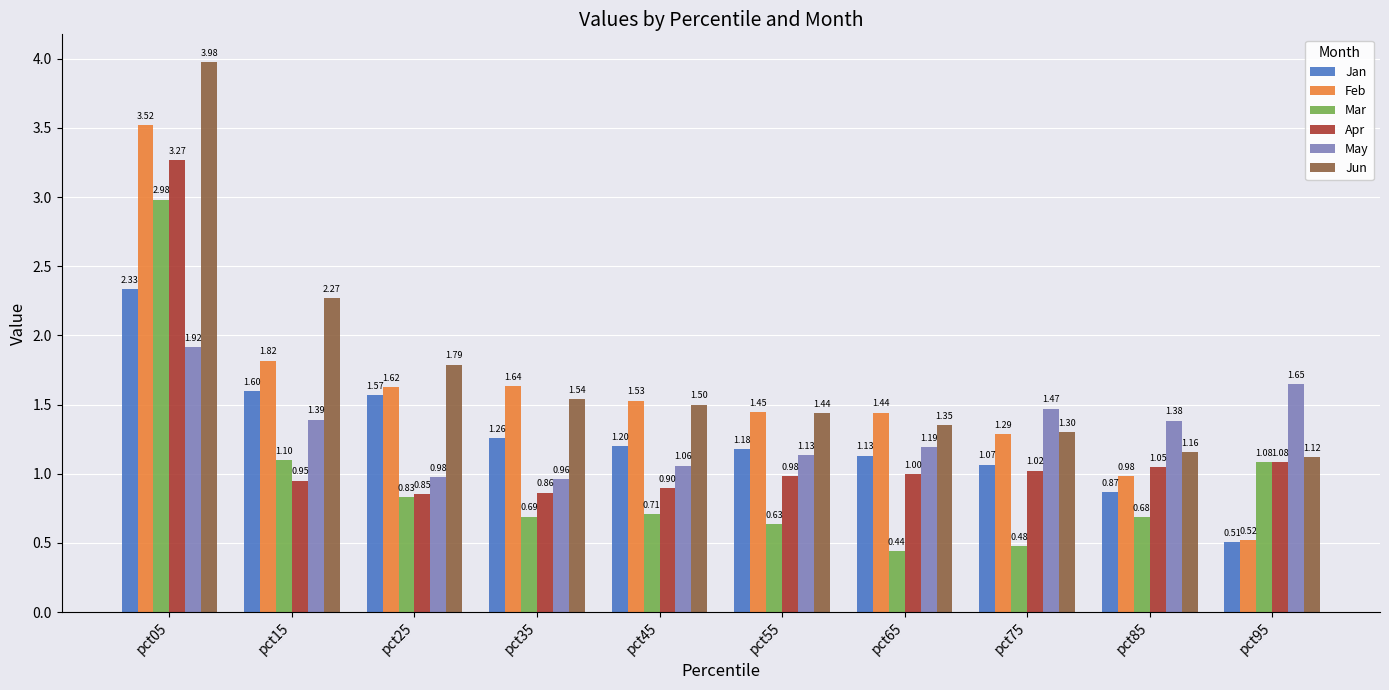

Which series has the largest total across all categories?

Jun